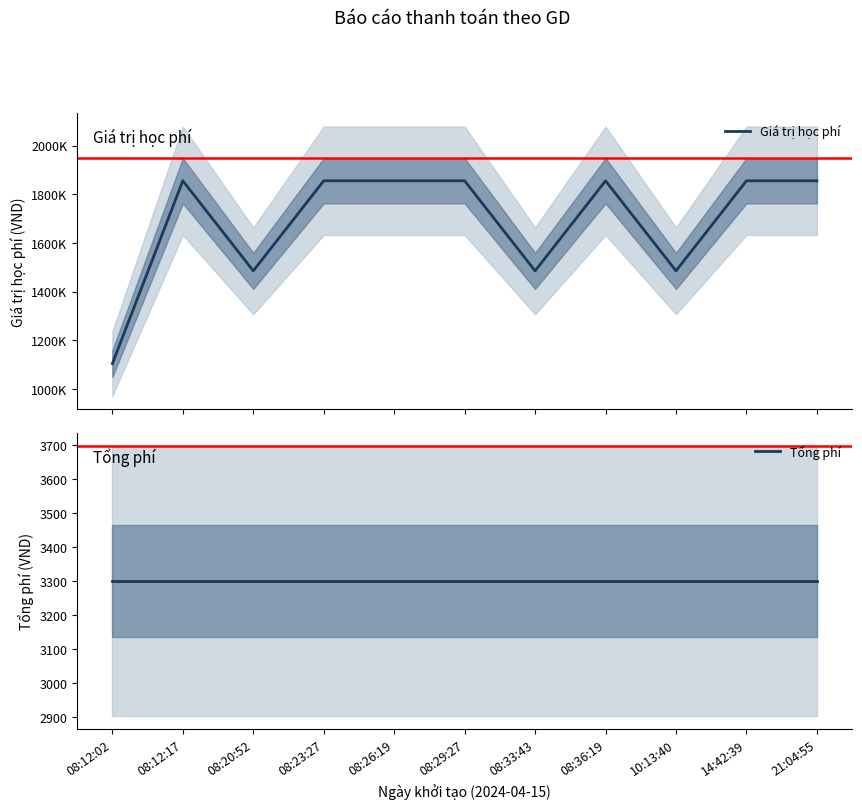

True or false: Giá trị học phí has a value of 819078 at 10:13:40.

False